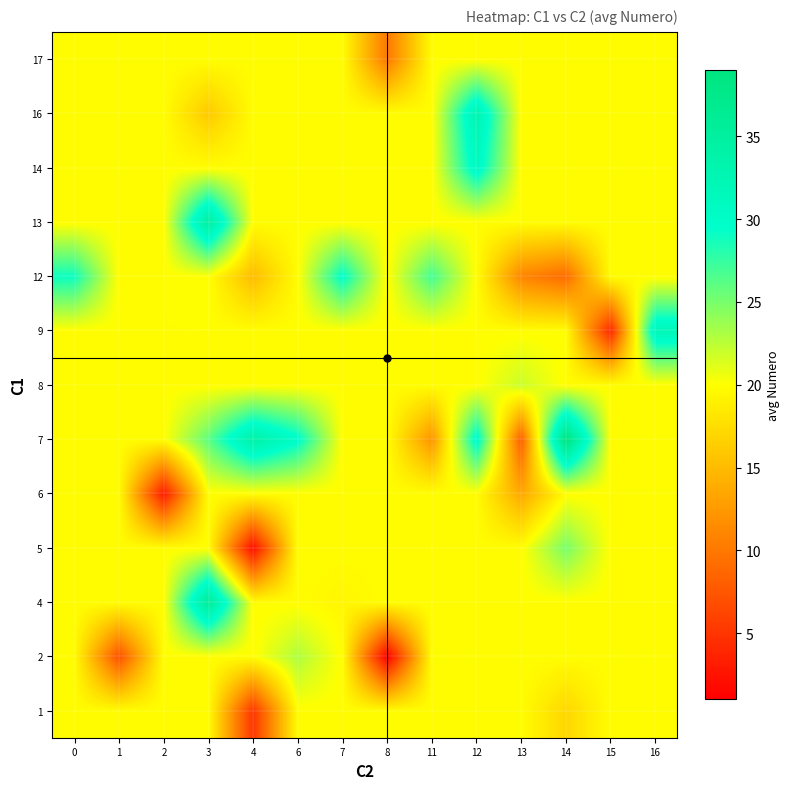

Reading left to right, extract all data points from this chart.

1: 0=19.8	1=19.8	2=19.8	3=19.8	4=5.0	6=19.8	7=19.8	8=19.8	11=19.8	12=19.8	13=19.8	14=17.0	15=19.8	16=19.8
2: 0=19.8	1=7.0	2=19.8	3=19.8	4=19.8	6=23.0	7=19.8	8=1.0	11=19.8	12=19.8	13=19.8	14=19.8	15=19.8	16=19.8
4: 0=19.8	1=19.8	2=19.8	3=36.0	4=19.8	6=19.8	7=19.3	8=19.8	11=19.8	12=19.8	13=19.8	14=19.8	15=19.8	16=19.8
5: 0=19.8	1=19.8	2=19.8	3=19.8	4=2.0	6=19.8	7=19.8	8=19.8	11=19.8	12=19.8	13=19.8	14=25.0	15=19.8	16=19.8
6: 0=19.8	1=19.8	2=3.0	3=19.8	4=19.8	6=19.8	7=19.8	8=19.8	11=19.8	12=19.8	13=13.5	14=19.8	15=19.8	16=19.8
7: 0=19.8	1=19.8	2=19.8	3=26.0	4=34.0	6=30.0	7=19.8	8=19.8	11=12.0	12=30.5	13=8.0	14=39.0	15=19.8	16=19.8
8: 0=19.8	1=19.8	2=19.8	3=19.8	4=19.8	6=19.8	7=19.8	8=19.8	11=19.8	12=19.8	13=22.0	14=19.8	15=19.8	16=19.8
9: 0=19.8	1=19.8	2=19.8	3=19.8	4=19.8	6=19.8	7=19.8	8=19.8	11=19.8	12=19.8	13=19.8	14=19.8	15=4.0	16=32.0
12: 0=29.0	1=19.8	2=19.8	3=20.0	4=15.0	6=19.8	7=29.7	8=19.8	11=27.0	12=19.8	13=11.0	14=9.0	15=19.8	16=19.8
13: 0=19.8	1=19.8	2=19.8	3=35.0	4=19.8	6=19.8	7=19.8	8=19.8	11=19.8	12=19.8	13=19.8	14=19.8	15=19.8	16=19.8
14: 0=19.8	1=19.8	2=19.8	3=19.8	4=19.8	6=19.8	7=19.8	8=19.8	11=19.8	12=31.0	13=19.8	14=19.8	15=19.8	16=19.8
16: 0=19.8	1=19.8	2=19.8	3=16.0	4=19.8	6=19.8	7=19.8	8=19.8	11=19.8	12=33.0	13=19.8	14=19.8	15=19.8	16=19.8
17: 0=19.8	1=19.8	2=19.8	3=19.8	4=19.8	6=19.8	7=19.8	8=10.0	11=19.8	12=19.8	13=19.8	14=19.8	15=19.8	16=19.8